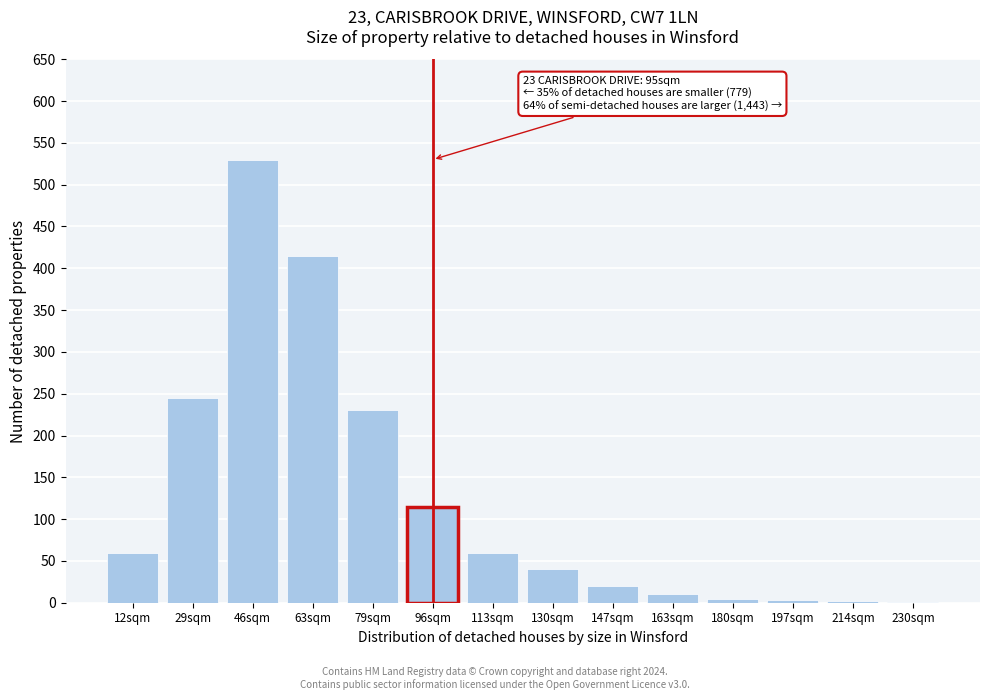

What is the change in value from 63sqm to 79sqm?

-185